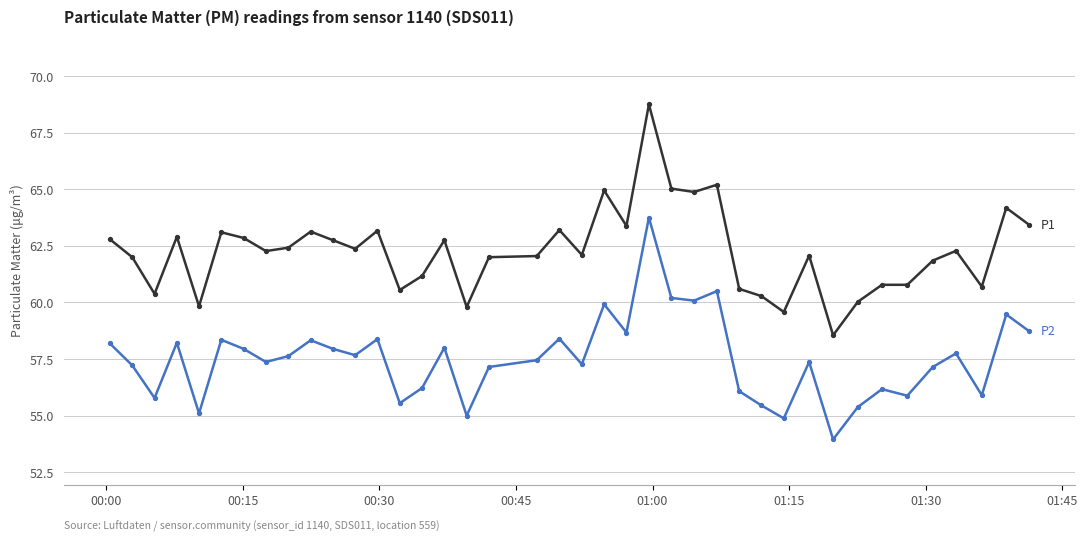

What is the minimum value shown in the chart?

54.0